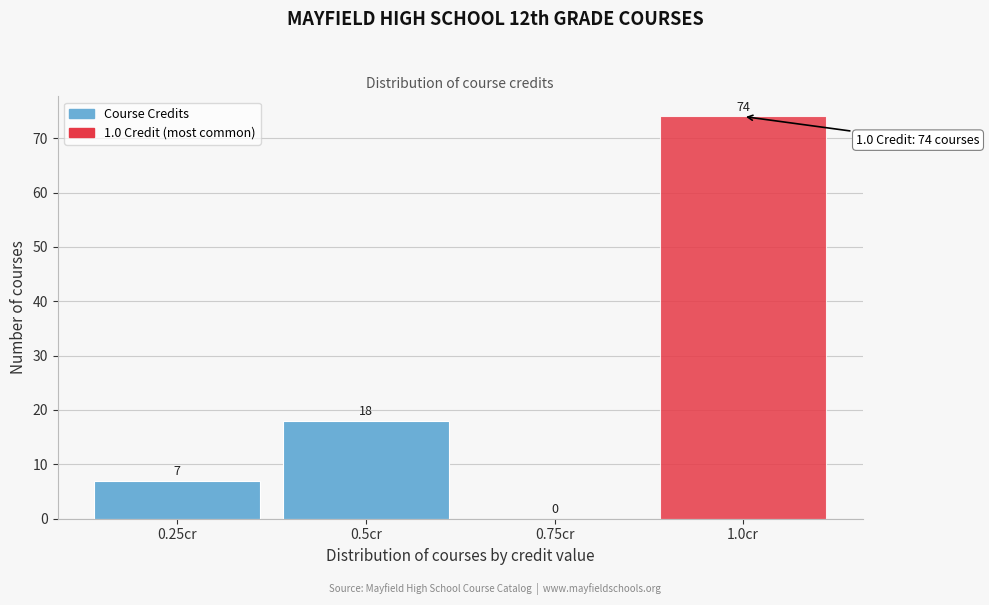

How tall is the bar that spans 0.375 to 0.625 on the x-axis? The bar edges are not printed on the chart, so give them approximately, as read against the axis.

18